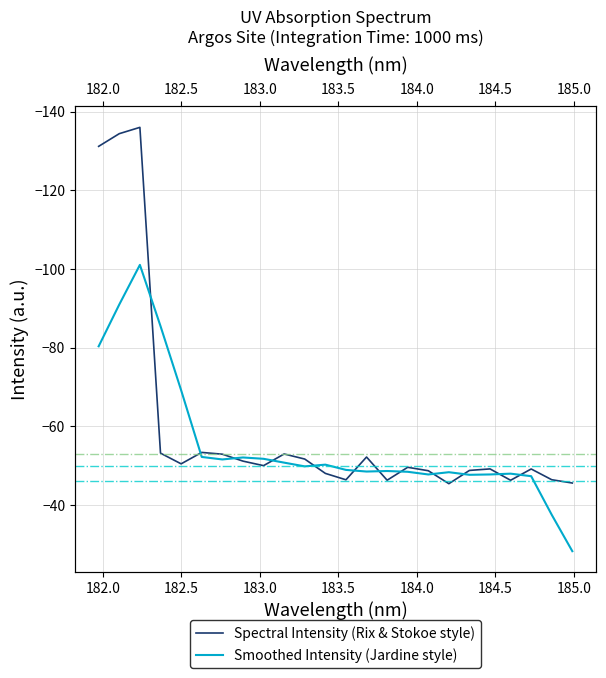

What is the average value of the Smoothed Intensity (Jardine style) series?

-55.5